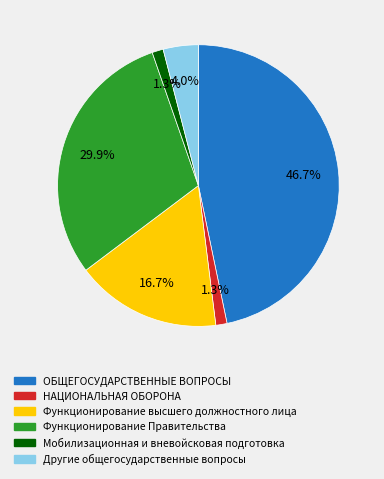

How many segments does this pie chart have?

6